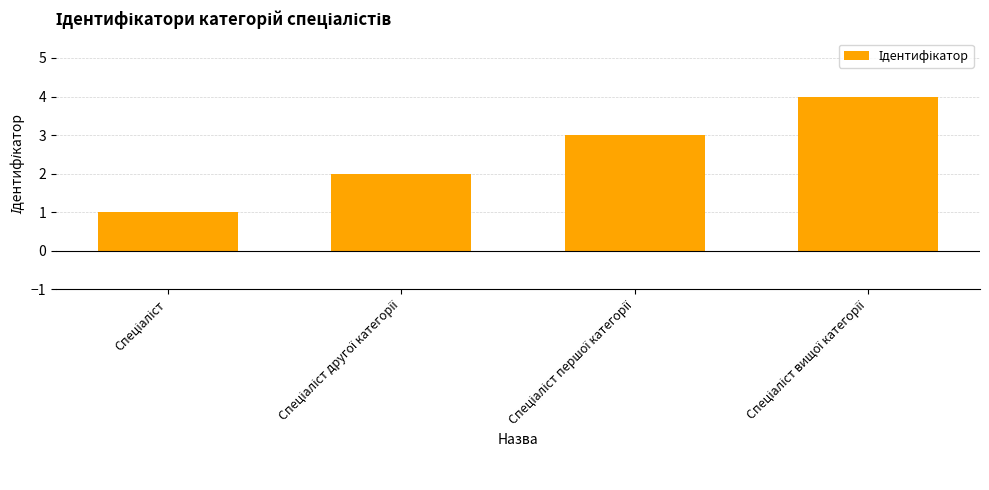

What is the difference between the maximum and minimum values?

3